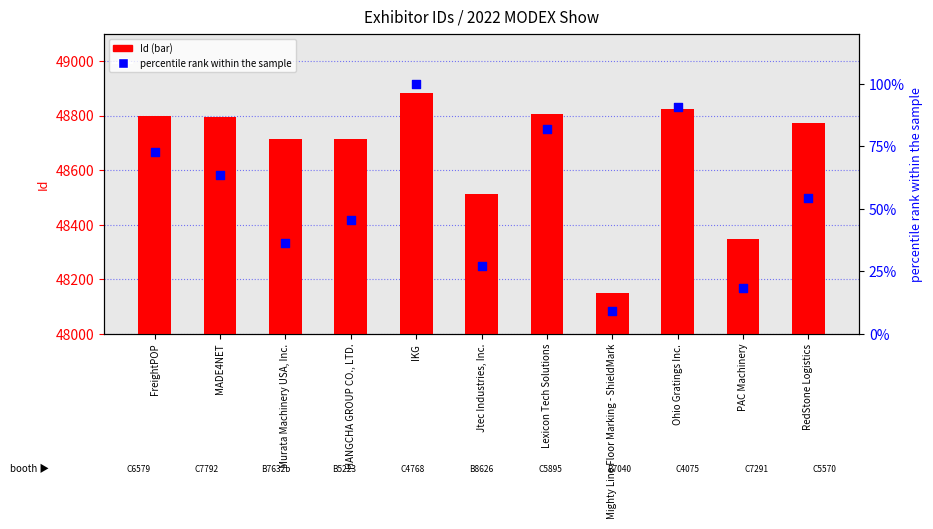

What are all the series names shown in the legend?

Id, percentile rank within the sample